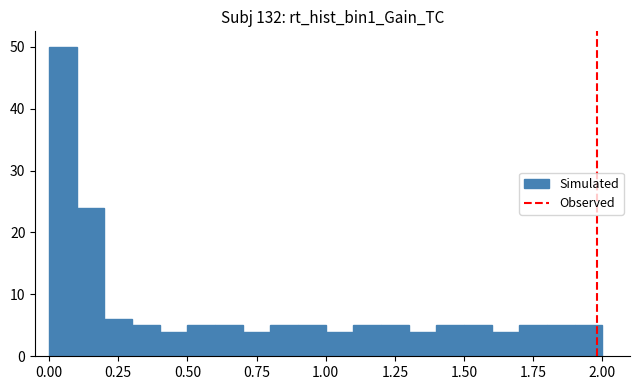

Around what value on the x-axis is the tallest bar? Give the approximate position of its centre, as read against the axis.

0.05